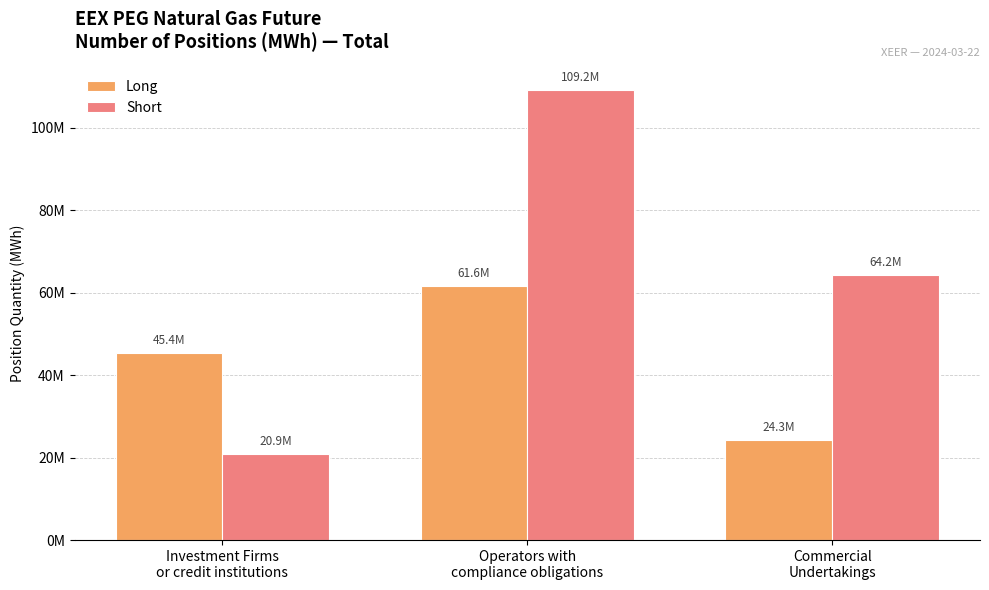

Are the bars grouped side by side (vs. stacked)?

Yes